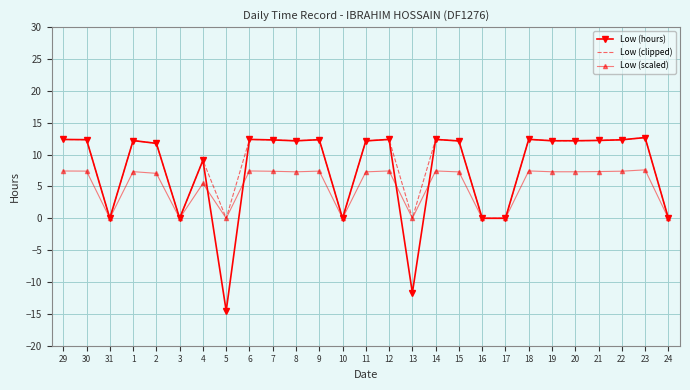

Which series has the widest spread of values?

Low (hours)